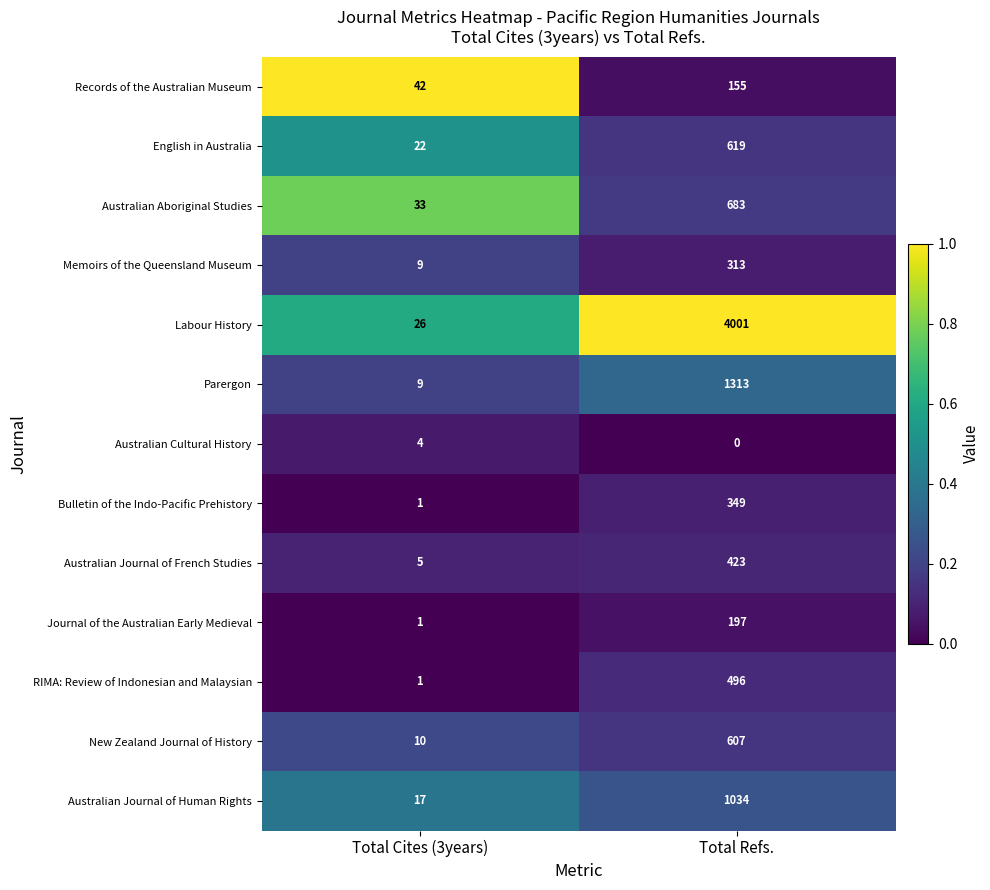

At Total Refs., list the series in order from smallest to largest.

Australian Cultural History, Records of the Australian Museum, Journal of the Australian Early Medieval, Memoirs of the Queensland Museum, Bulletin of the Indo-Pacific Prehistory, Australian Journal of French Studies, RIMA: Review of Indonesian and Malaysian, New Zealand Journal of History, English in Australia, Australian Aboriginal Studies, Australian Journal of Human Rights, Parergon, Labour History